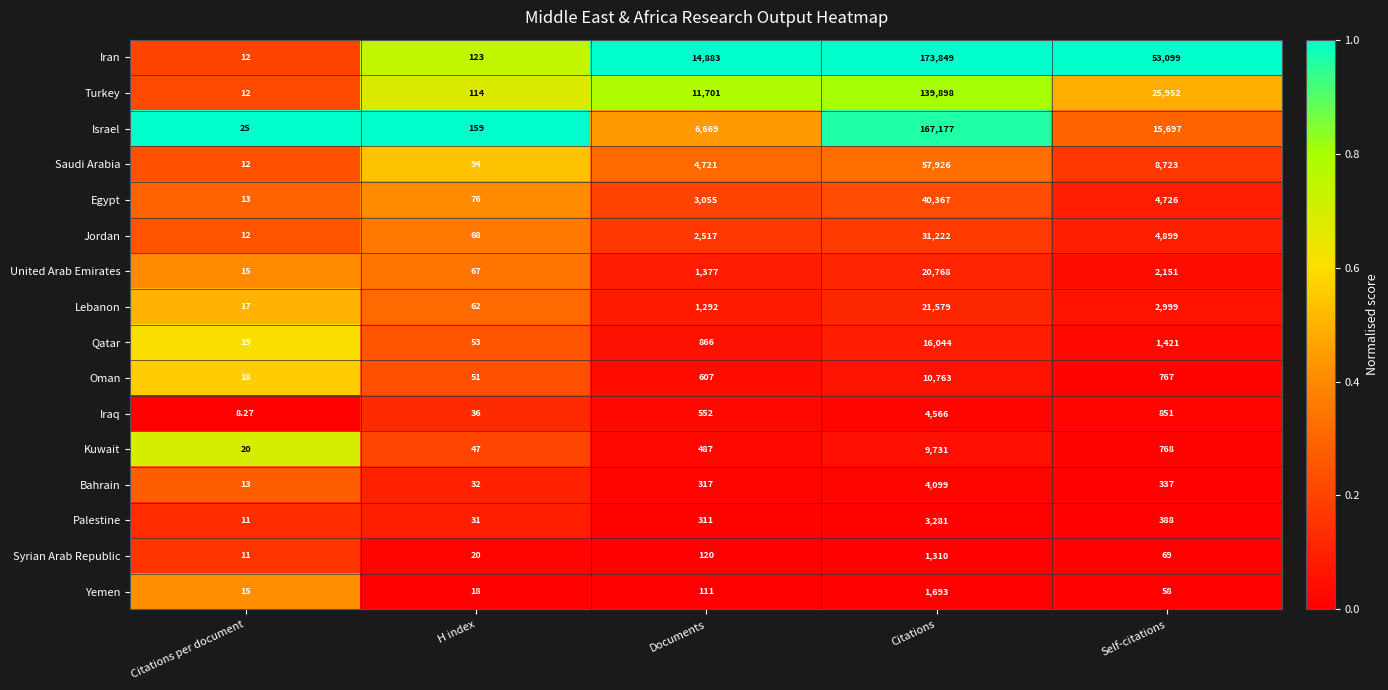

Which series has the largest total across all categories?

Iran